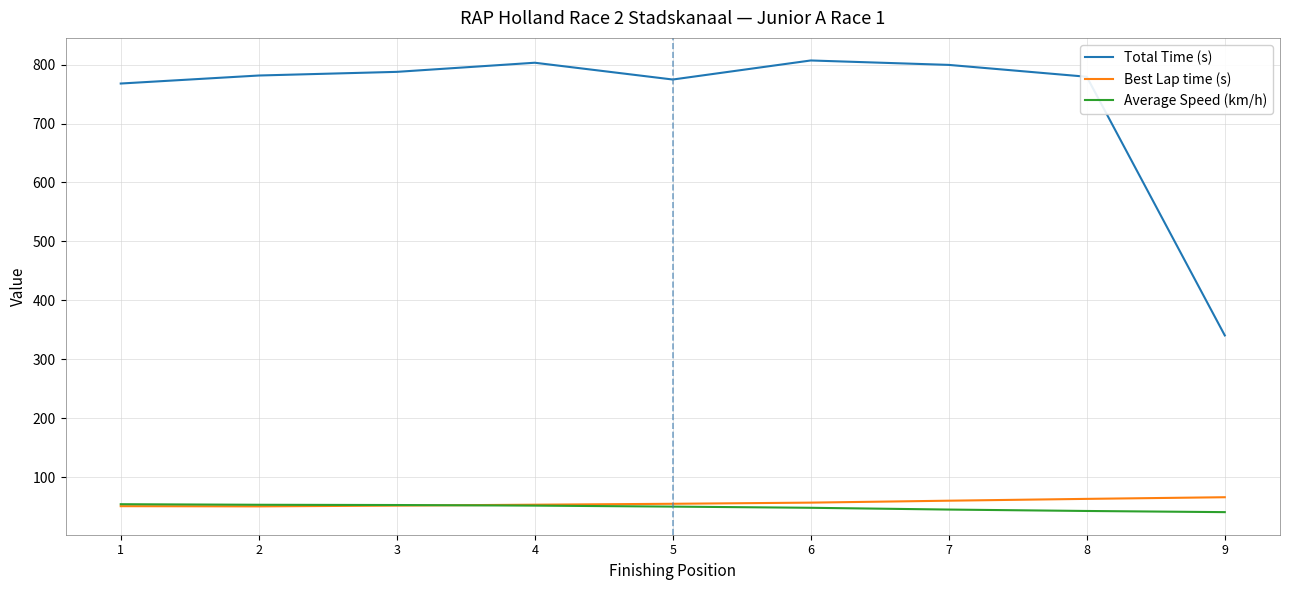

Is the value of Average Speed (km/h) at 2 greater than the value of Total Time (s) at 4?

No